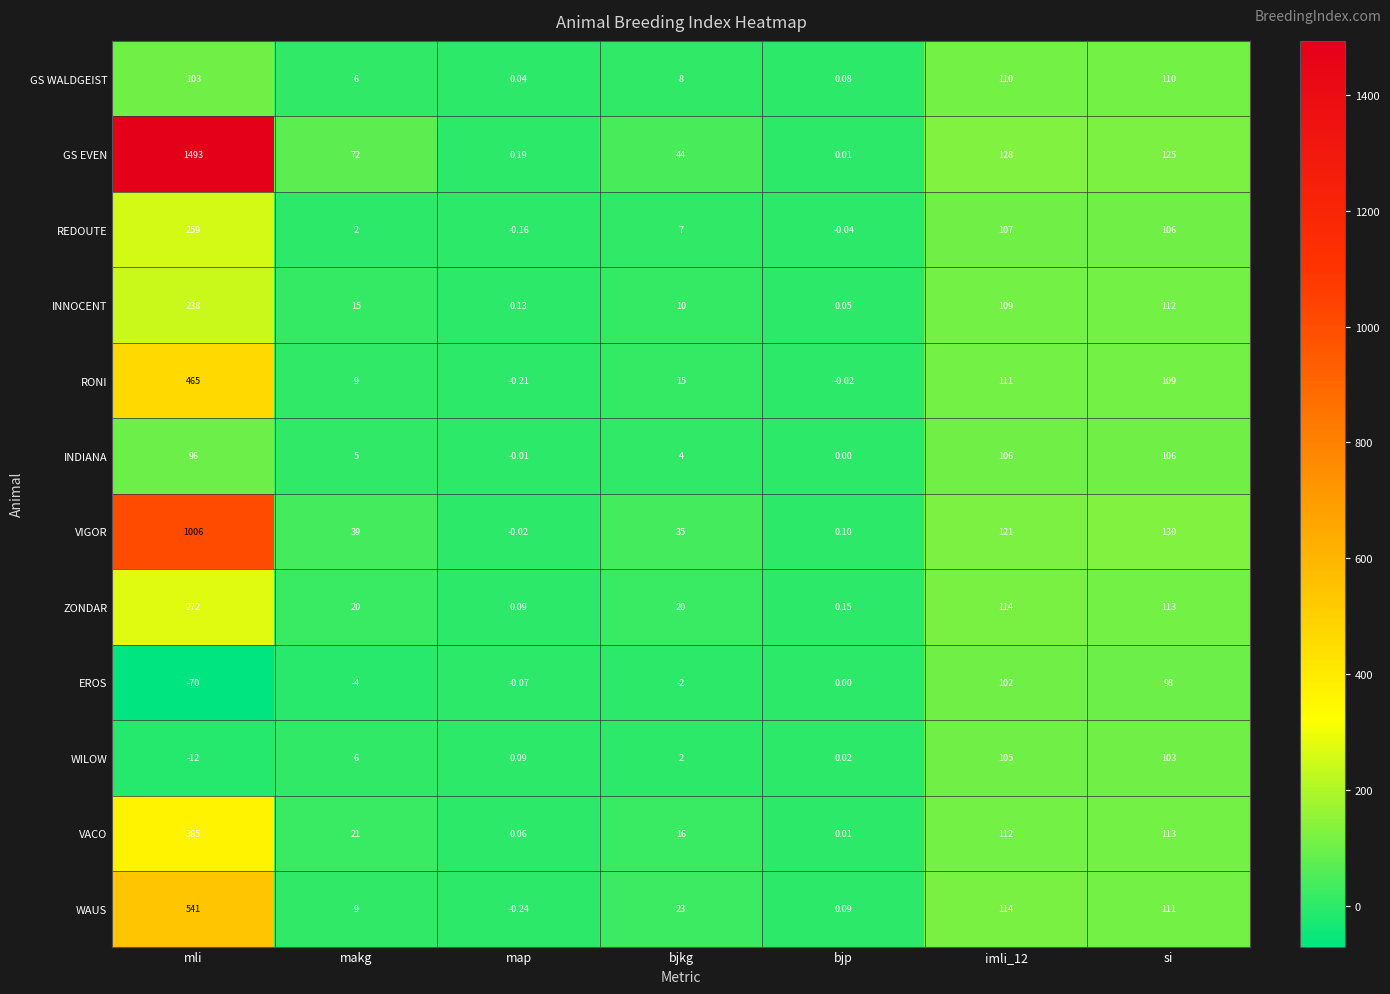

At which label does WILOW first exceed 2?

makg